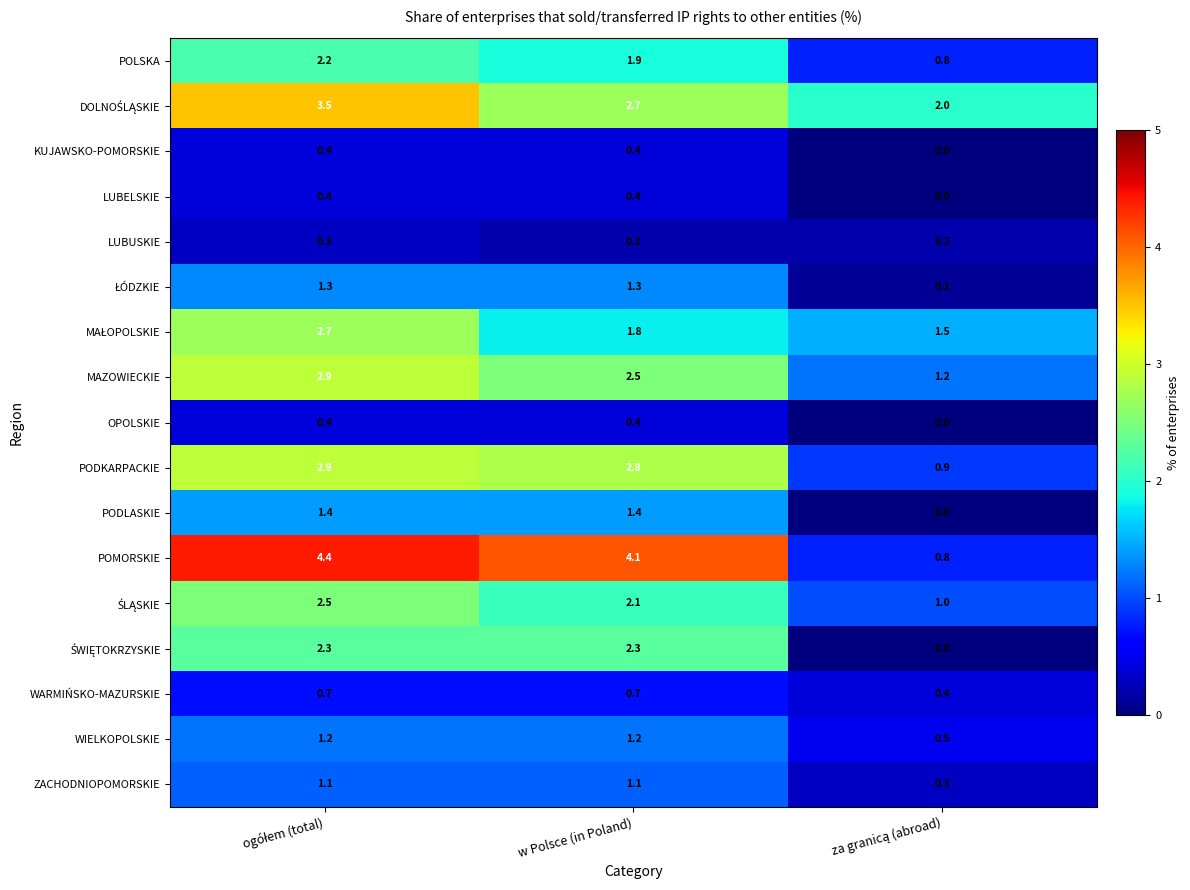

The value of OPOLSKIE at w Polsce (in Poland) is 0.4. True or false?

True